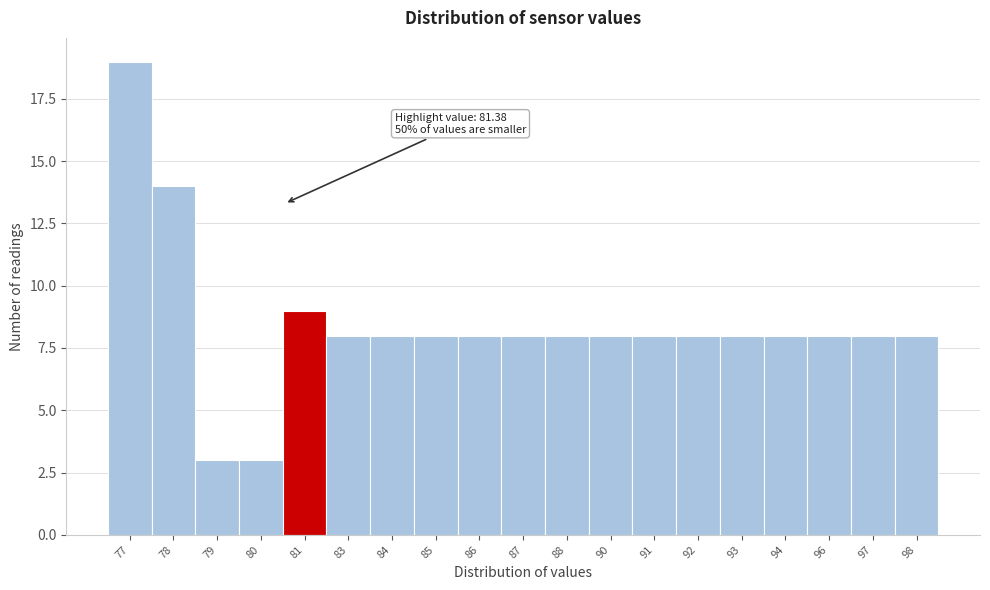

Reading left to right, list all the values displayed in this chart.

19	14	3	3	9	8	8	8	8	8	8	8	8	8	8	8	8	8	8